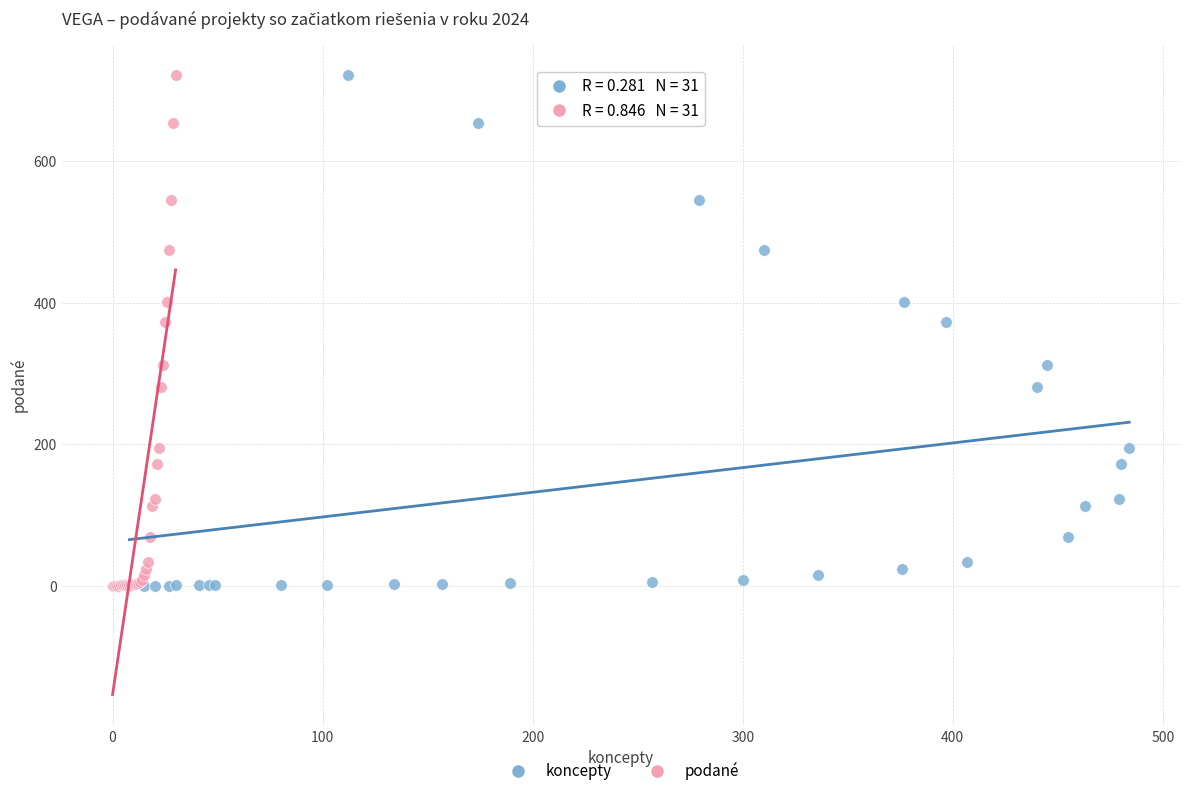

What are all the series names shown in the legend?

koncepty, podané